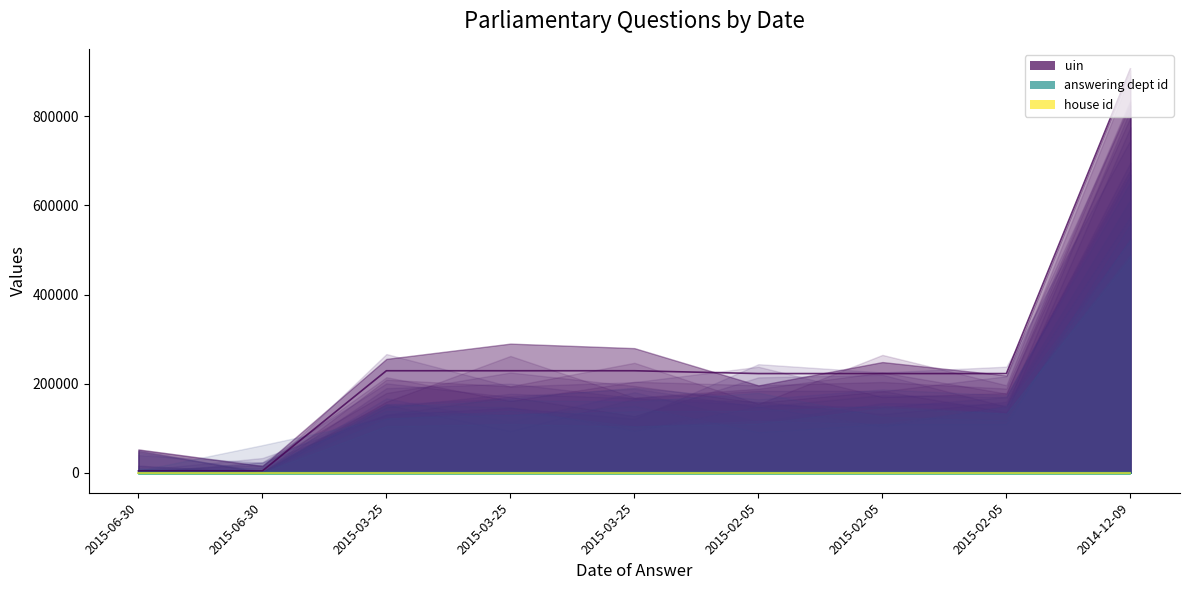

What is the minimum value for uin?

3721